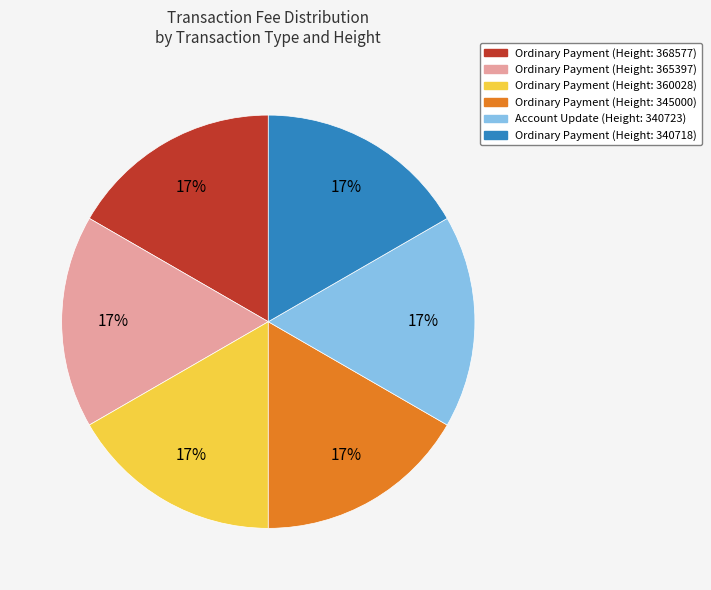

Does Ordinary Payment (Height: 345000) account for over 50% of the chart?

No